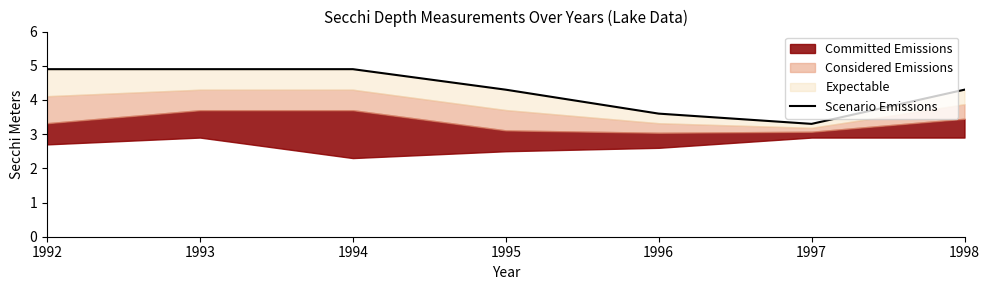

At which label is the value closest to 4?

1995